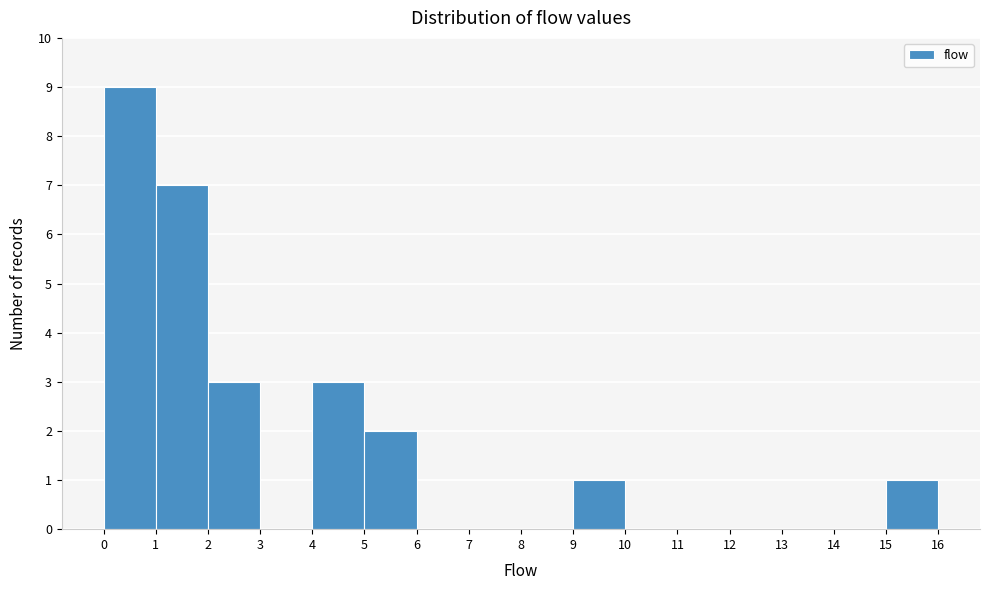

Reading left to right, transcribe this chart: for each bar, give the range it covers on the x-axis and its height. The values are not printed on the chart, so give them approximately, as read against the axis.

0 to 1: 9
1 to 2: 7
2 to 3: 3
3 to 4: 0
4 to 5: 3
5 to 6: 2
6 to 7: 0
7 to 8: 0
8 to 9: 0
9 to 10: 1
10 to 11: 0
11 to 12: 0
12 to 13: 0
13 to 14: 0
14 to 15: 0
15 to 16: 1